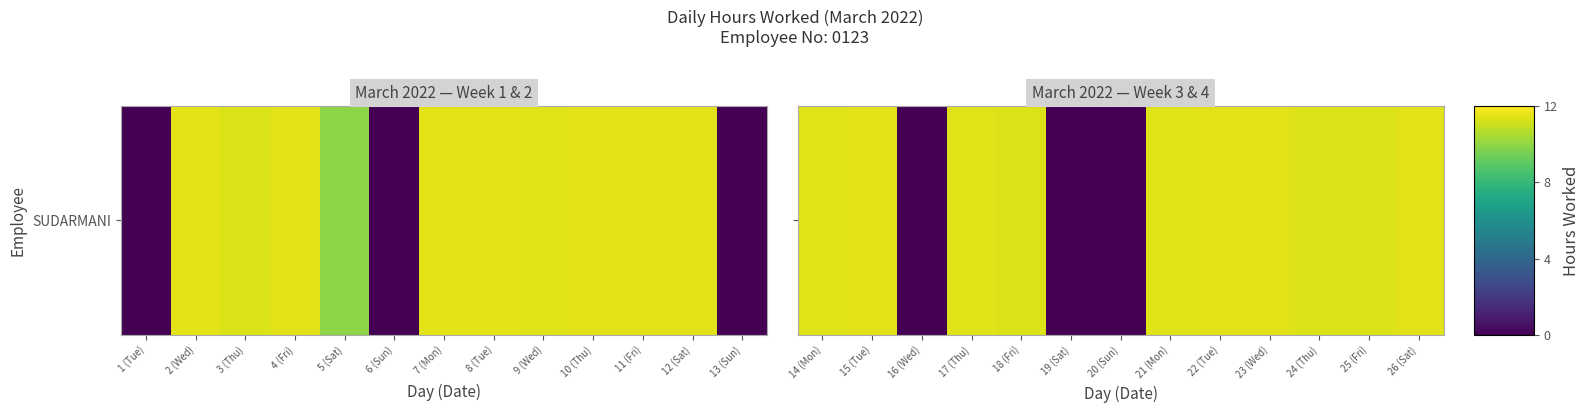

Which has a higher value, 21 (Mon) or 19 (Sat)?

21 (Mon)